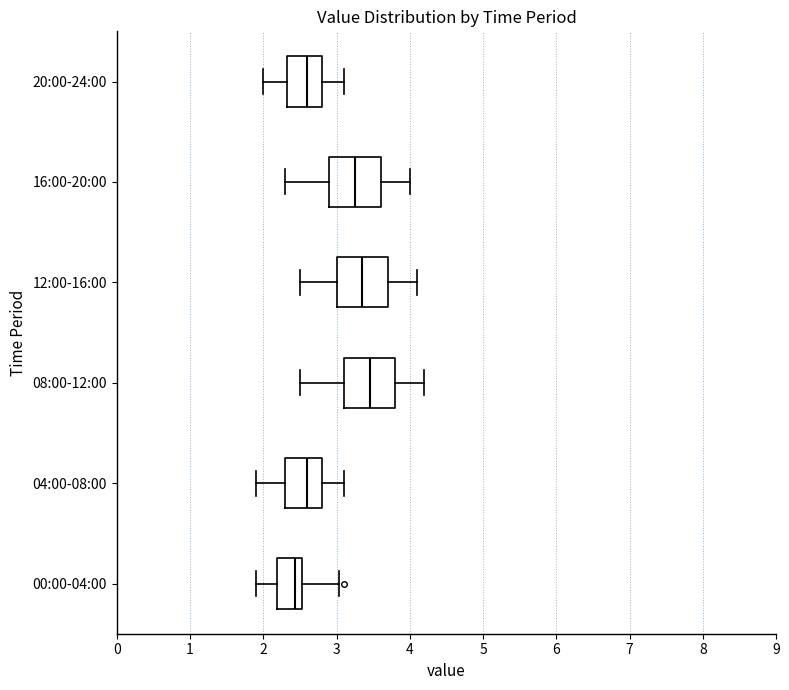

Reading bottom to top, transcribe this box plot: for each box, give where its median line is, the range the box spans, and where its two whiskers end, as read against the x-axis. The values are not printed on the chart, so give them approximately, as read against the axis.

00:00-04:00: median 2.4, box 2.2 to 2.5, whiskers 1.9 to 3.0
04:00-08:00: median 2.6, box 2.3 to 2.8, whiskers 1.9 to 3.1
08:00-12:00: median 3.5, box 3.1 to 3.8, whiskers 2.5 to 4.2
12:00-16:00: median 3.4, box 3.0 to 3.7, whiskers 2.5 to 4.1
16:00-20:00: median 3.3, box 2.9 to 3.6, whiskers 2.3 to 4.0
20:00-24:00: median 2.6, box 2.3 to 2.8, whiskers 2.0 to 3.1